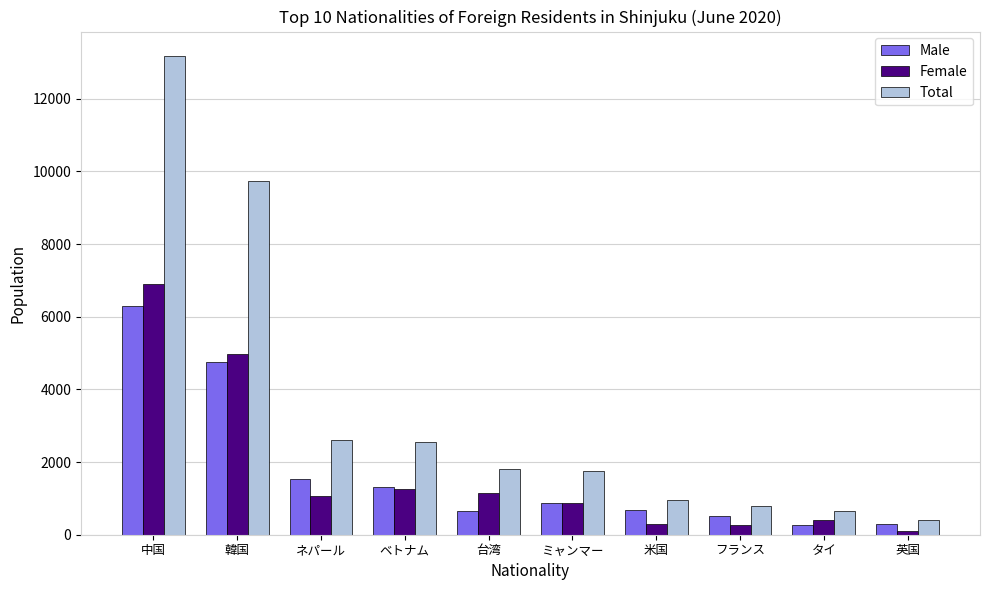

What is the difference between the second highest and second lowest values in the Female series?

4705